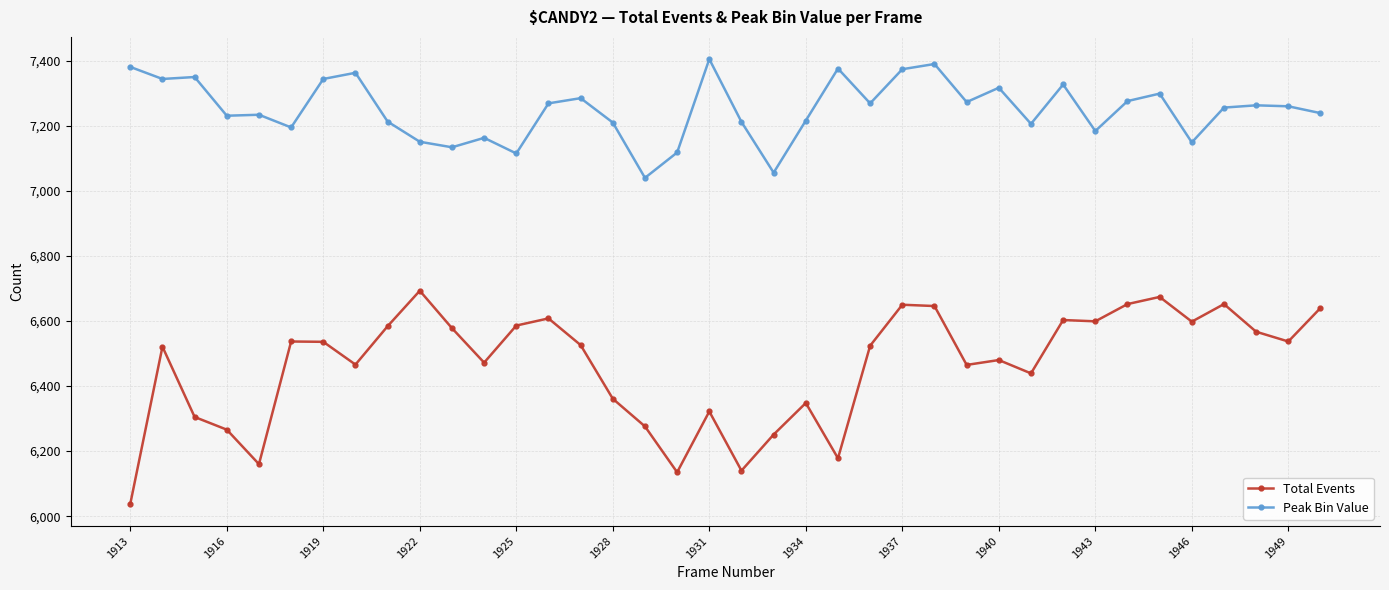

True or false: Total Events has more than 1 interior local peaks.

True